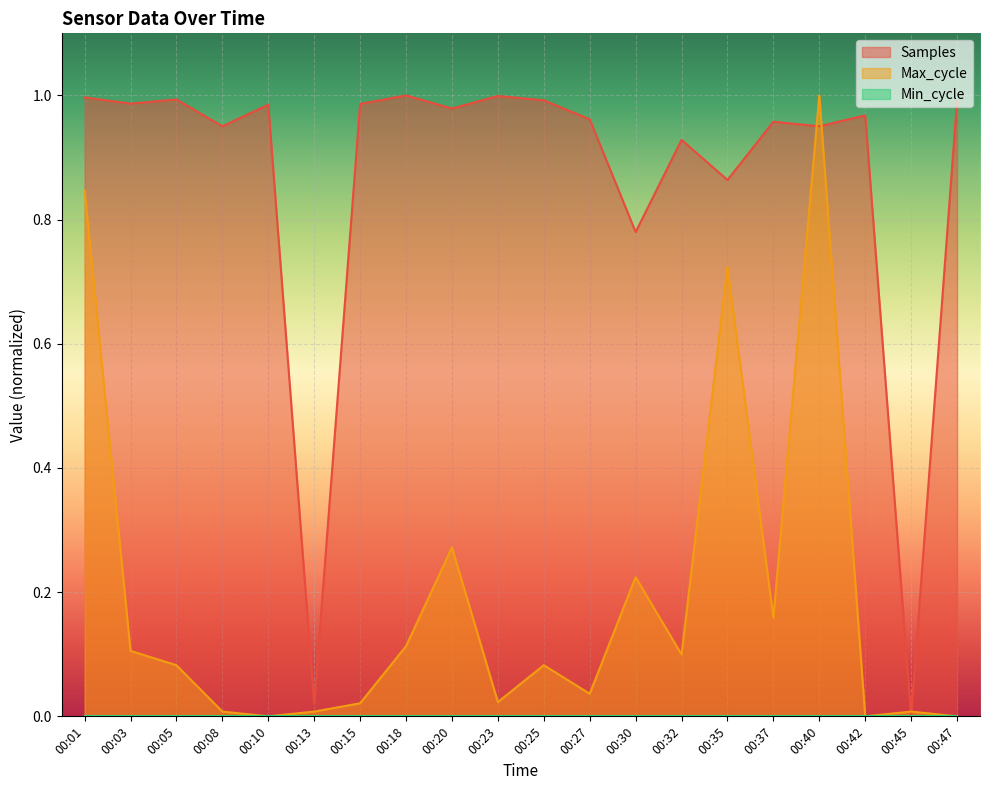

Which series changed the most between 00:23 and 00:35?

Max_cycle